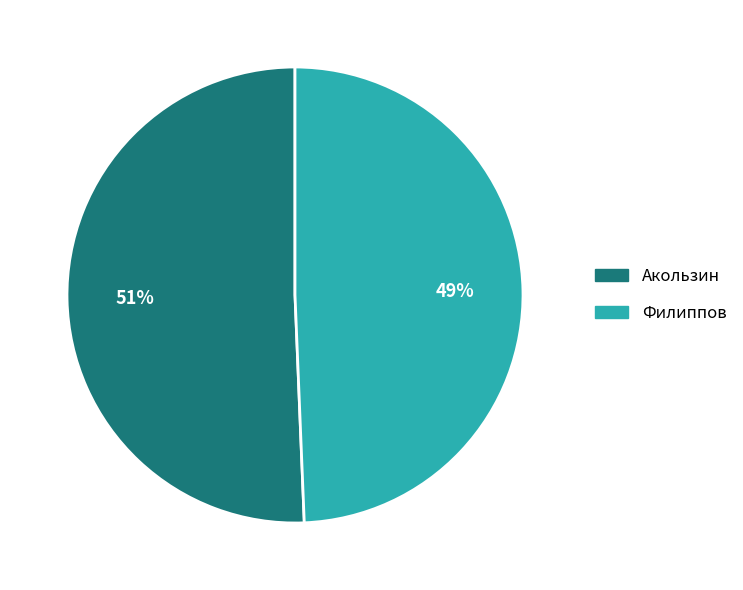

To the nearest percent, what is the combined percentage of Акользин and Филиппов?

100%